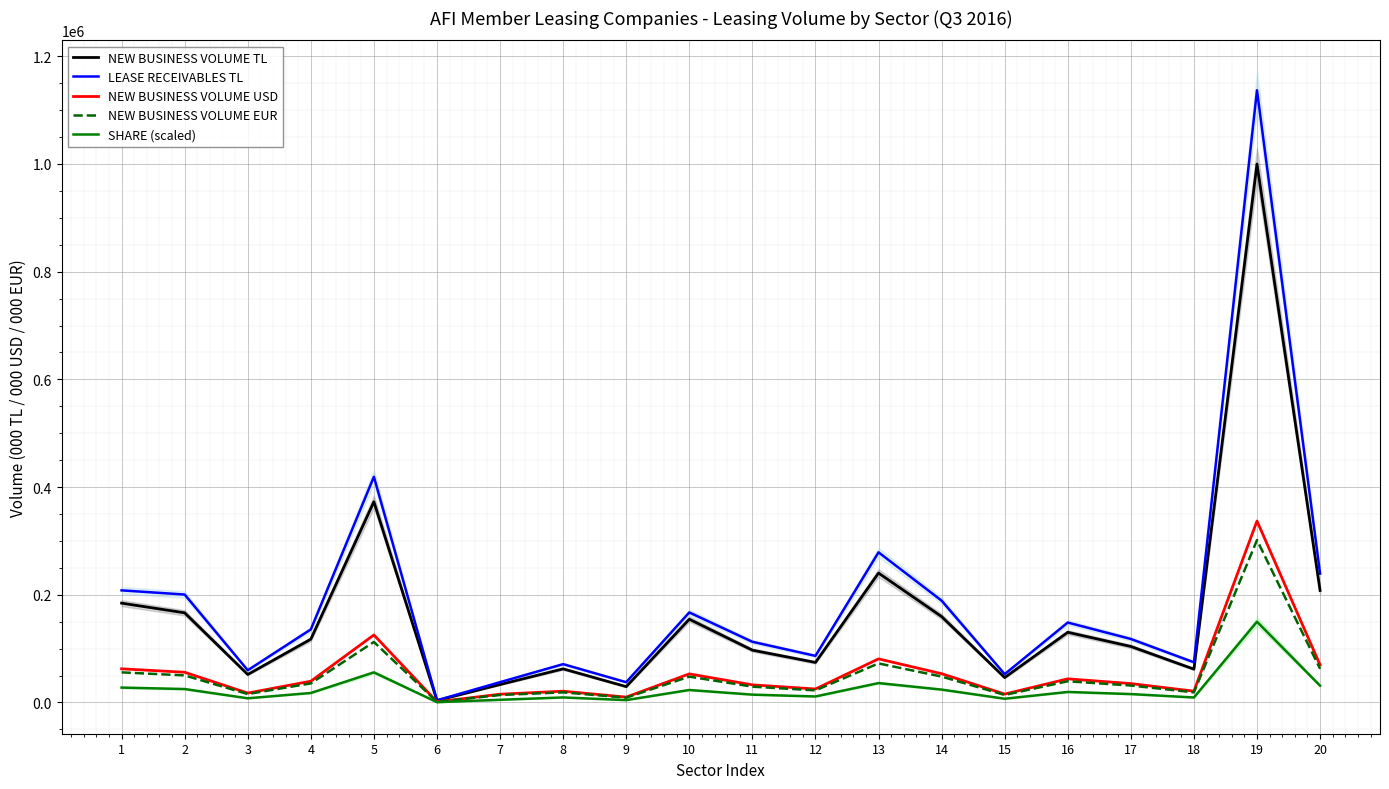

What is the value of the SHARE (scaled) point at the 7th from the left?

5000.6